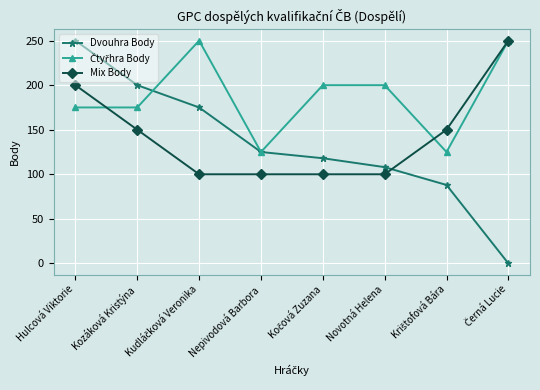

How many series are shown in this chart?

3